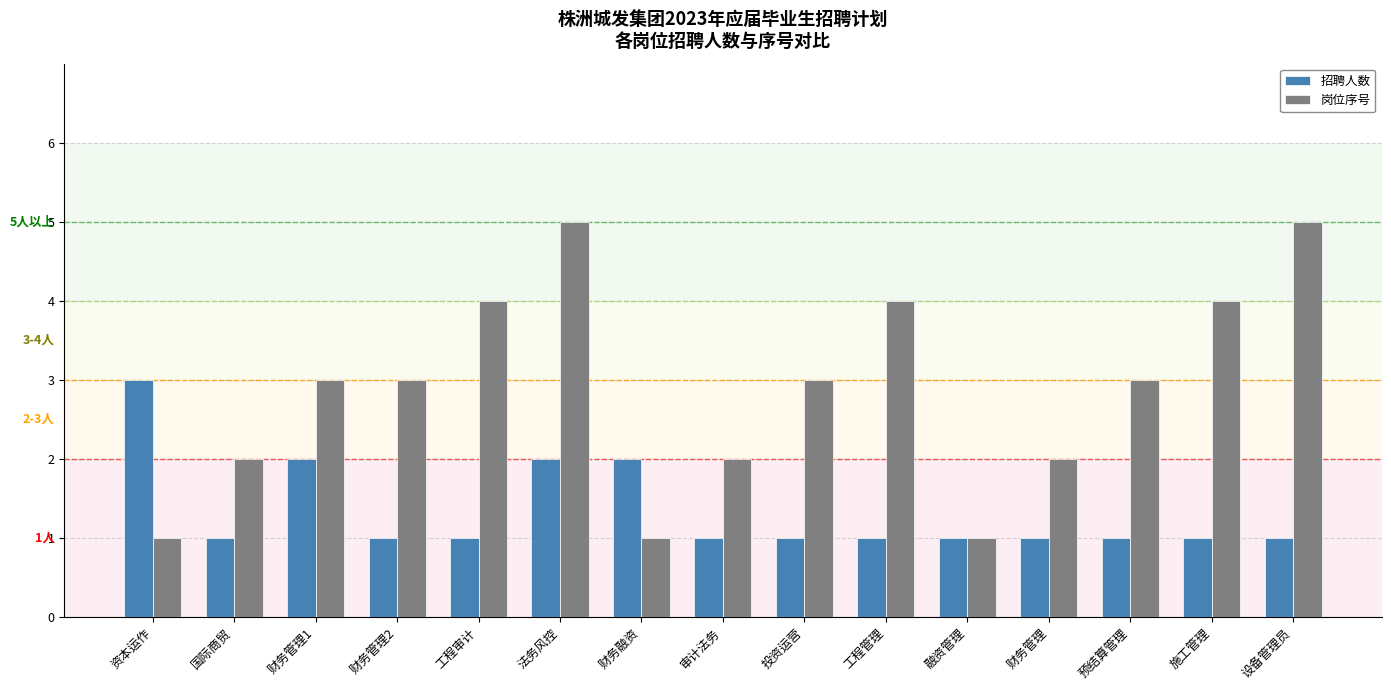

What is the average value of the 招聘人数 series?

1